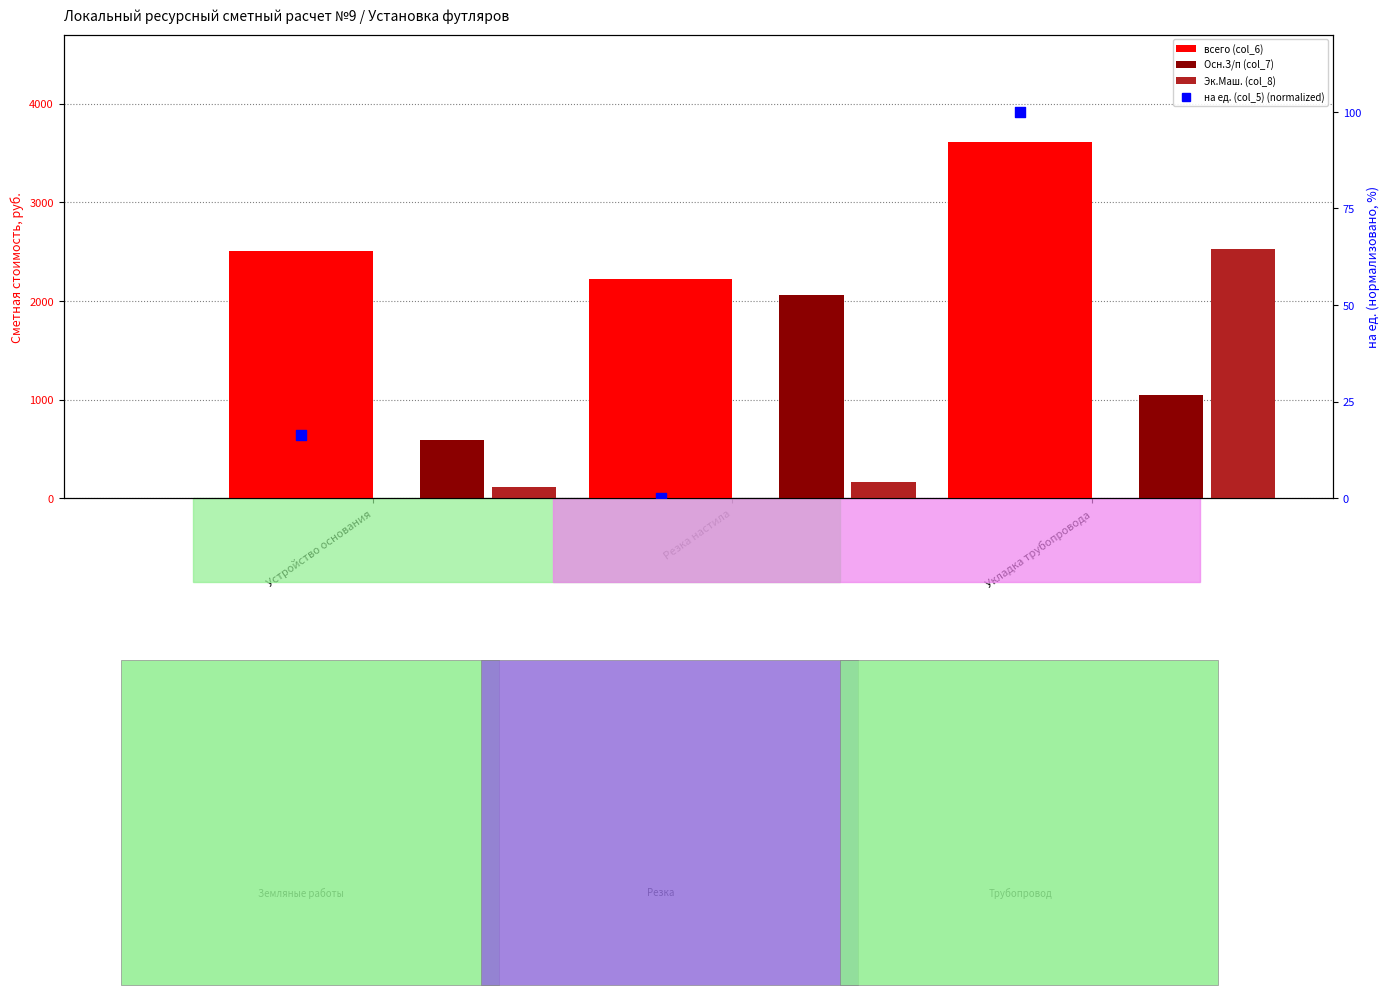

What are all the series names shown in the legend?

всего (col_6), Осн.З/п (col_7), Эк.Маш. (col_8), на ед. (col_5) (normalized)